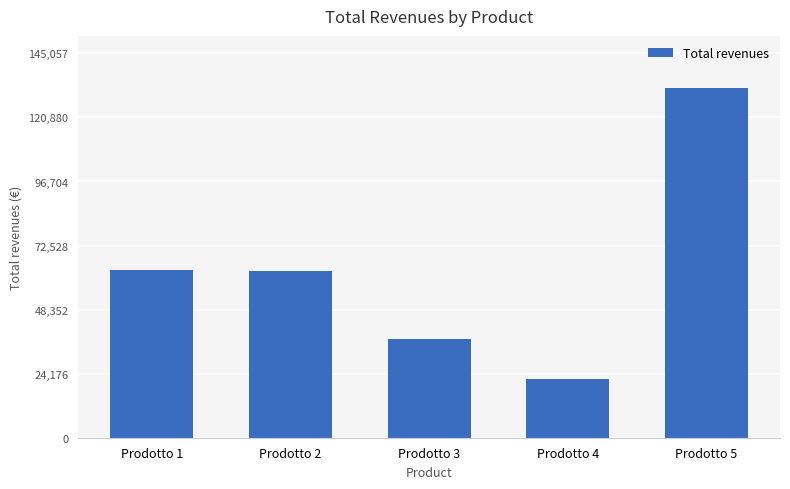

Read the value at Prodotto 1, to the nearest 100.

63200